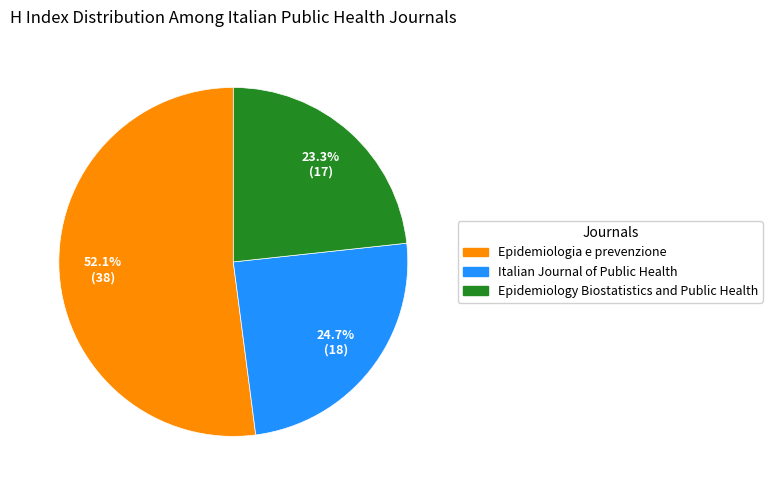

Does Epidemiologia e prevenzione represent more than half of the total?

Yes